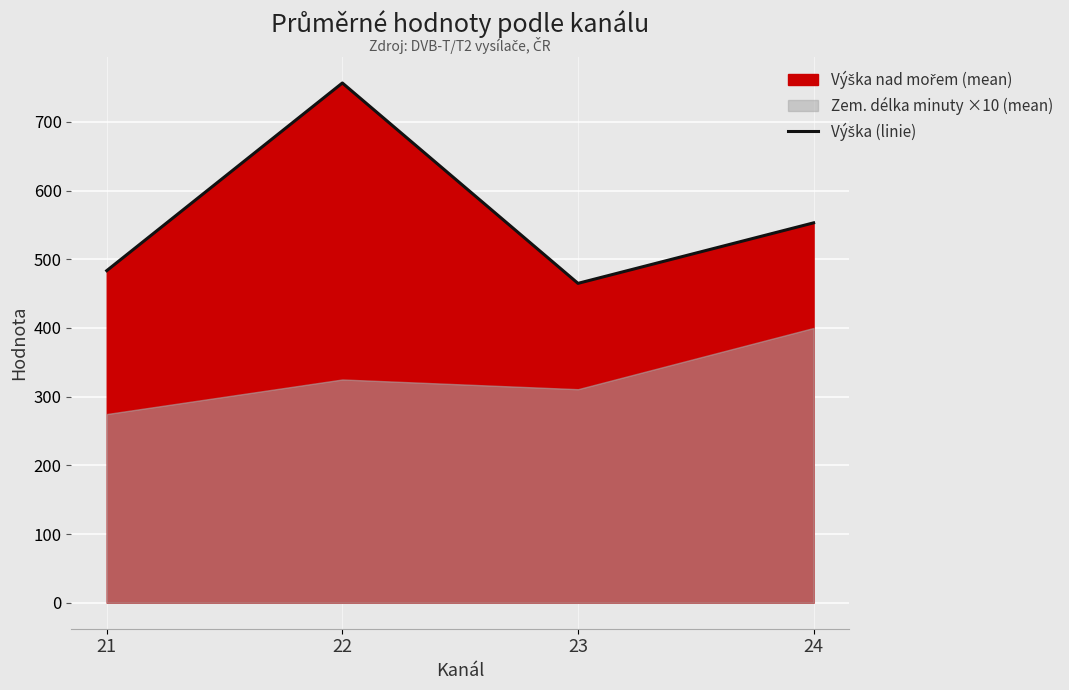

Reading right to left, extract all data points from this chart.

553.0	464.9	756.6	483.4